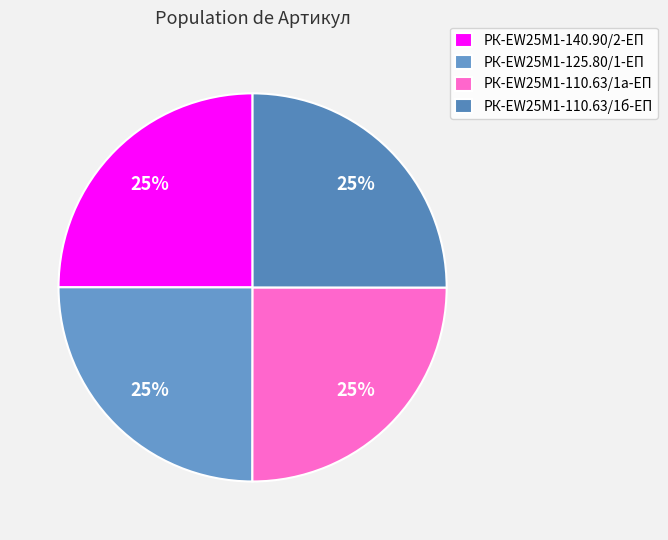

Approximately how many times larger is the value at РК-EW25M1-125.80/1-ЕП compared to РК-EW25M1-140.90/2-ЕП?

1.0